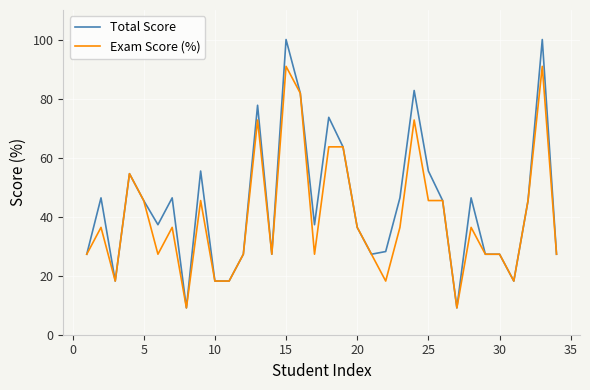

What is the lowest value of the Total Score series?

9.1